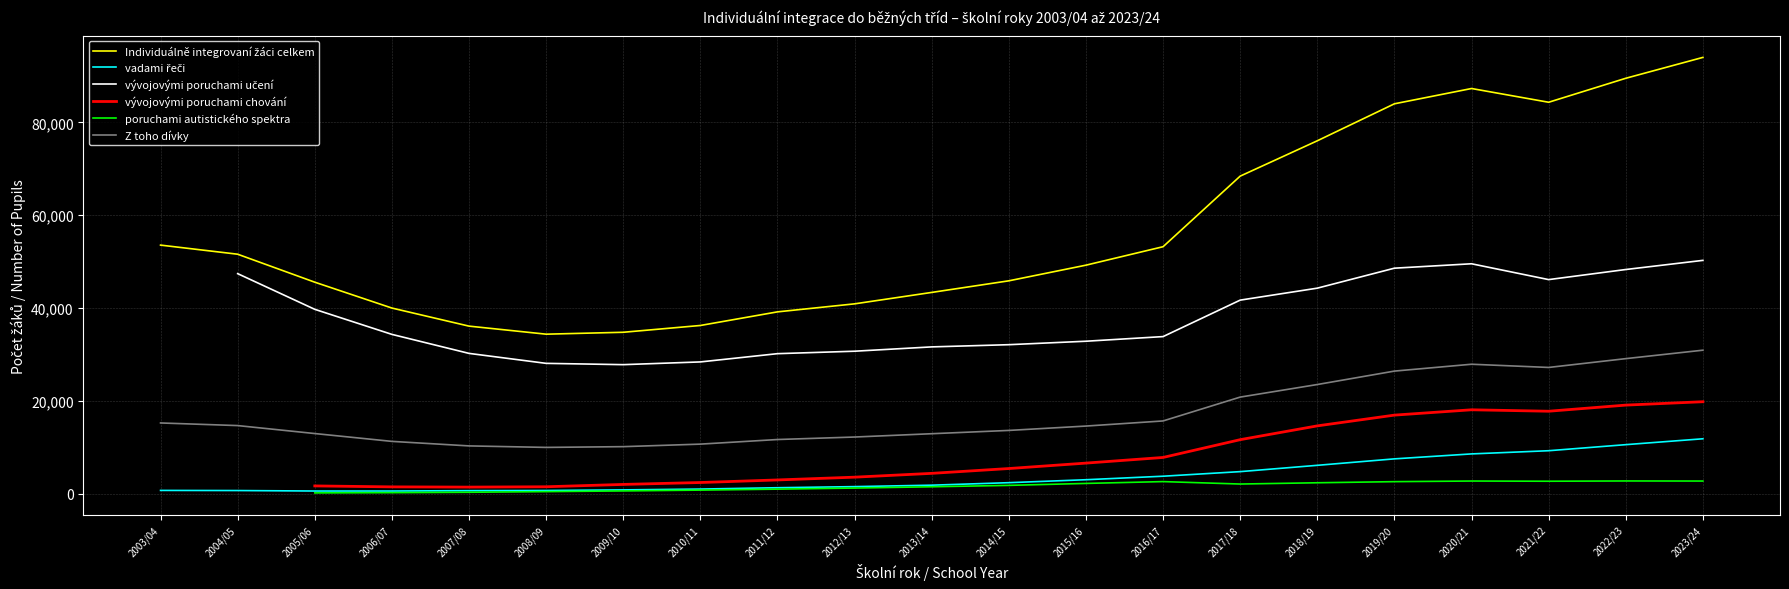

What are all the series names shown in the legend?

Individuálně integrovaní žáci celkem, vadami řeči, vývojovými poruchami učení, vývojovými poruchami chování, poruchami autistického spektra, Z toho dívky